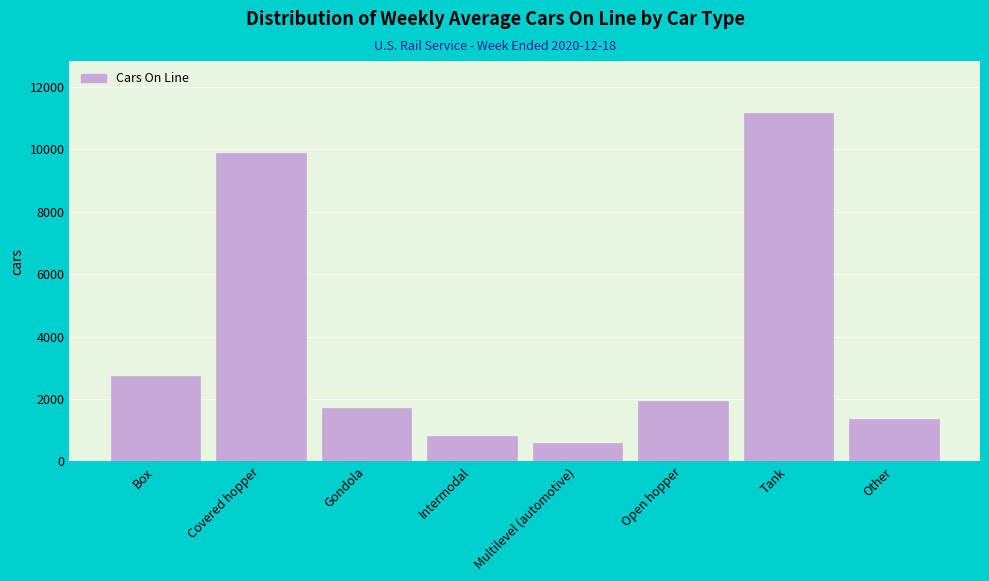

Reading left to right, what are all the values shown in this chart?

Box=2736	Covered hopper=9877	Gondola=1722	Intermodal=809	Multilevel (automotive)=602	Open hopper=1936	Tank=11162	Other=1349